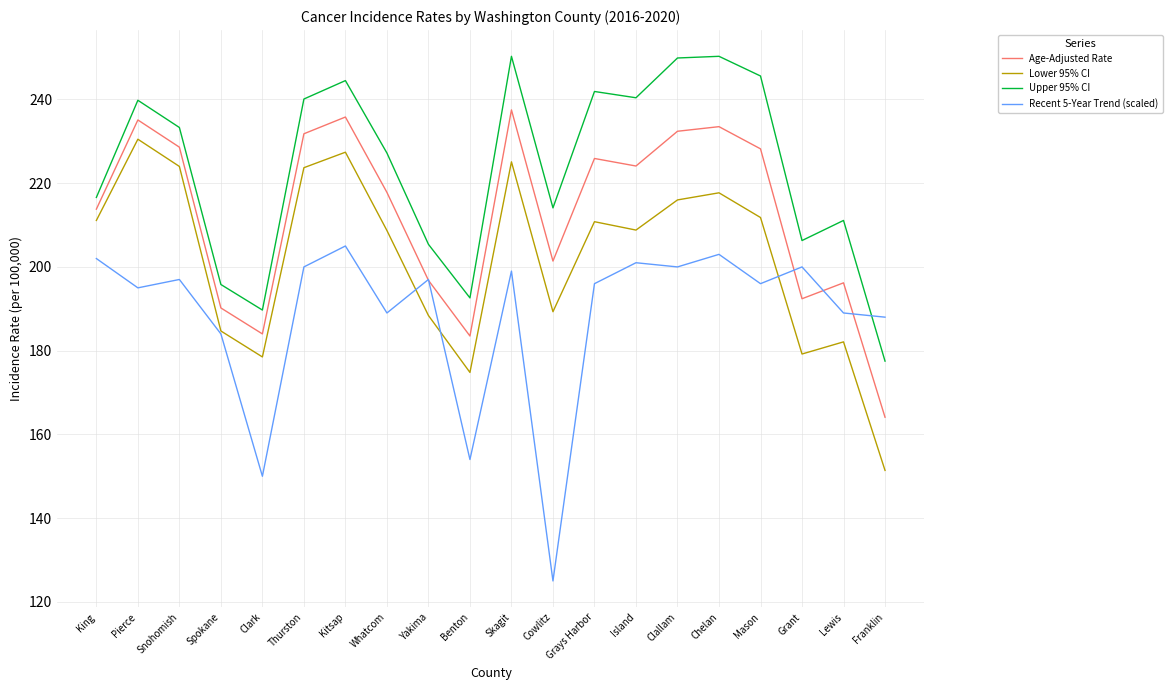

What is the minimum value for Upper 95% CI?

177.5